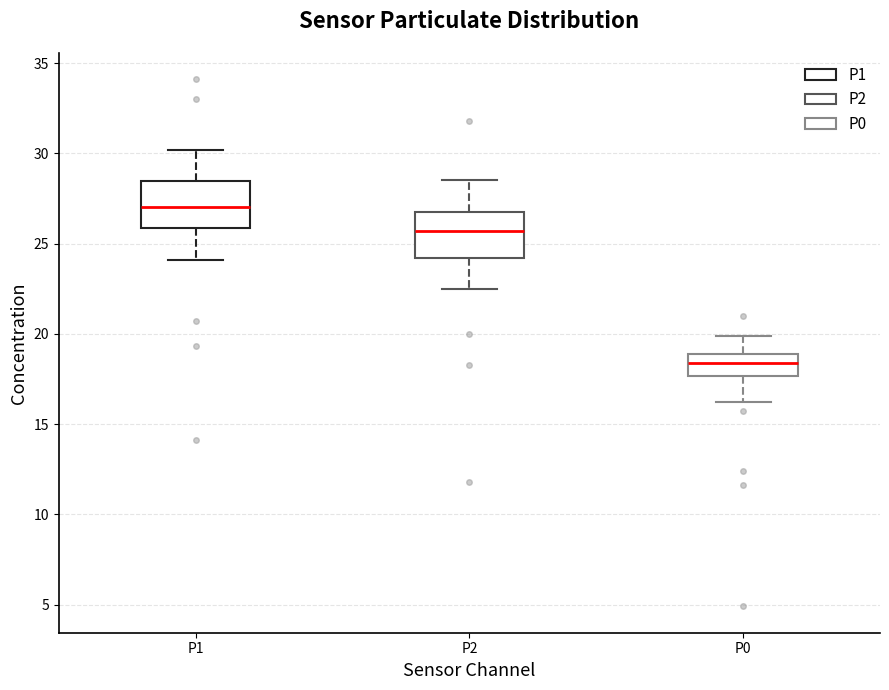

Which box has the lowest median line?

P0